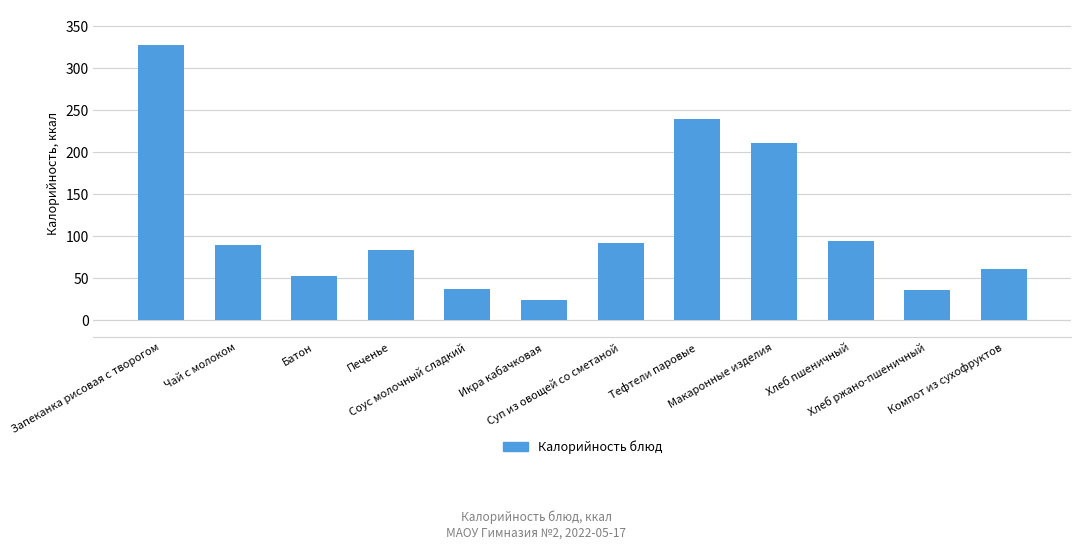

Does the chart contain stacked bars?

No